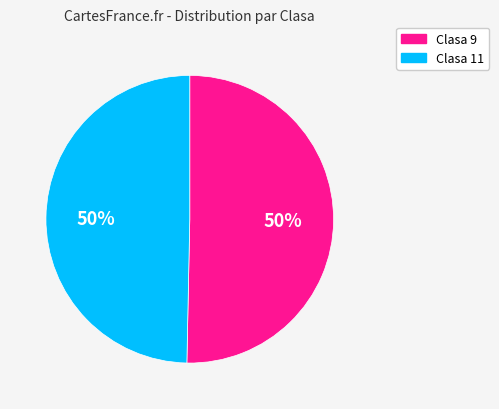

True or false: Clasa 11 accounts for 44% of the total.

False